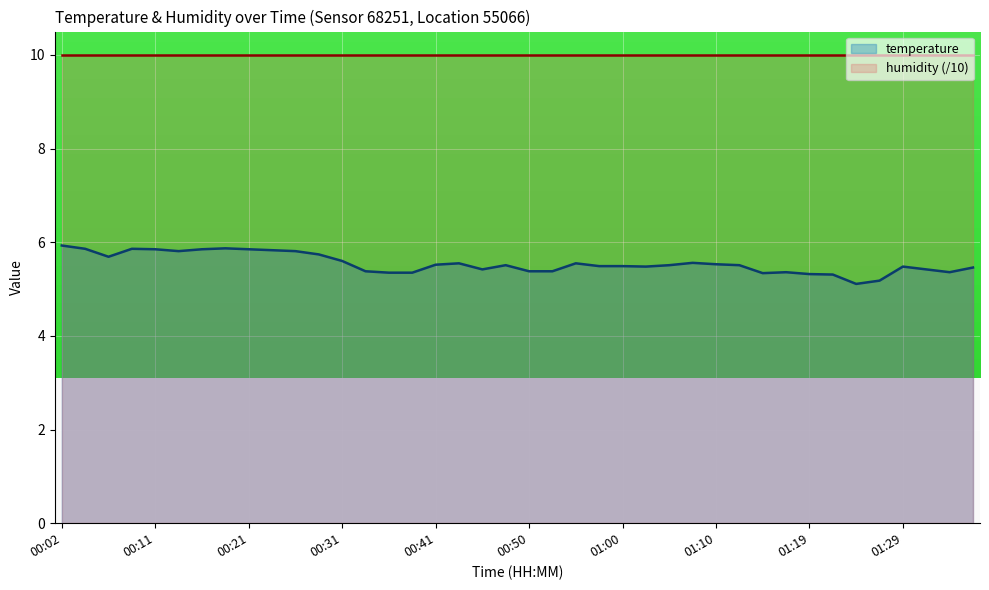

Which series has the largest range (max minus min)?

temperature